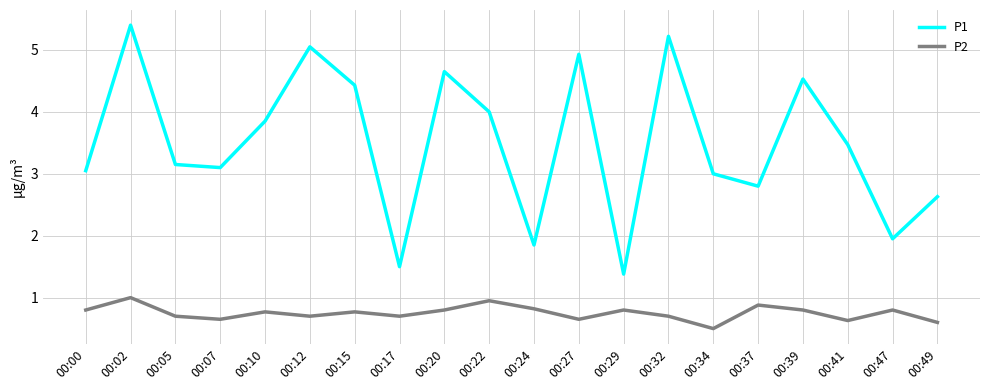

Which series has the widest spread of values?

P1